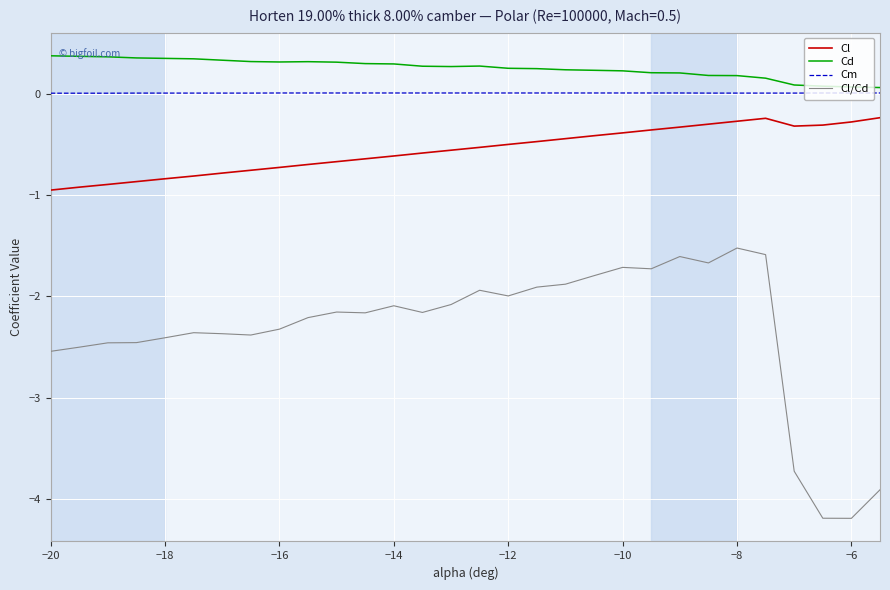

What is the minimum value shown in the chart?

-4.2